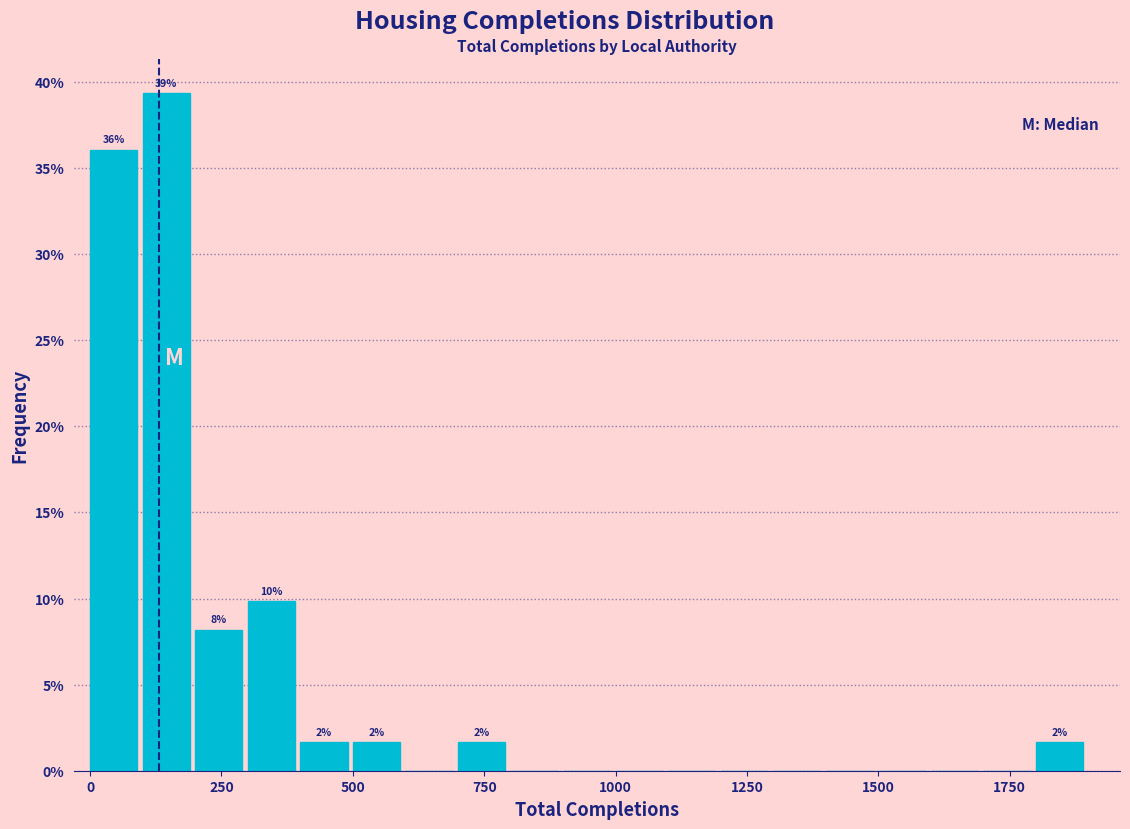

Around what value on the x-axis is the tallest bar? Give the approximate position of its centre, as read against the axis.

150